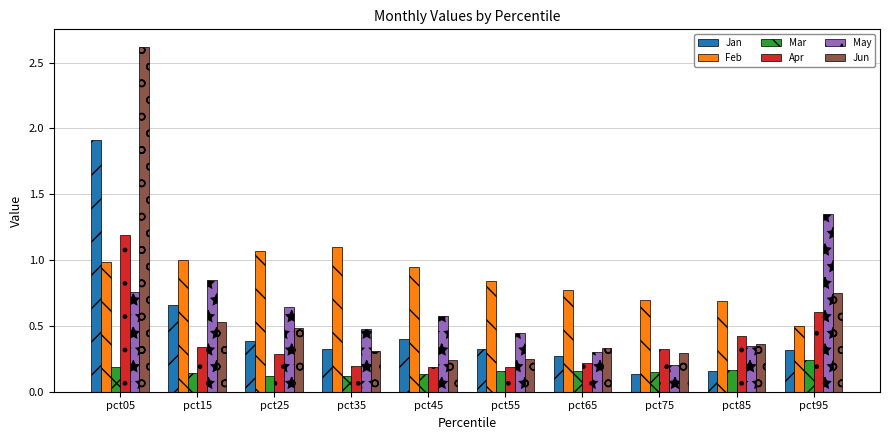

Which series has the largest total across all categories?

Feb